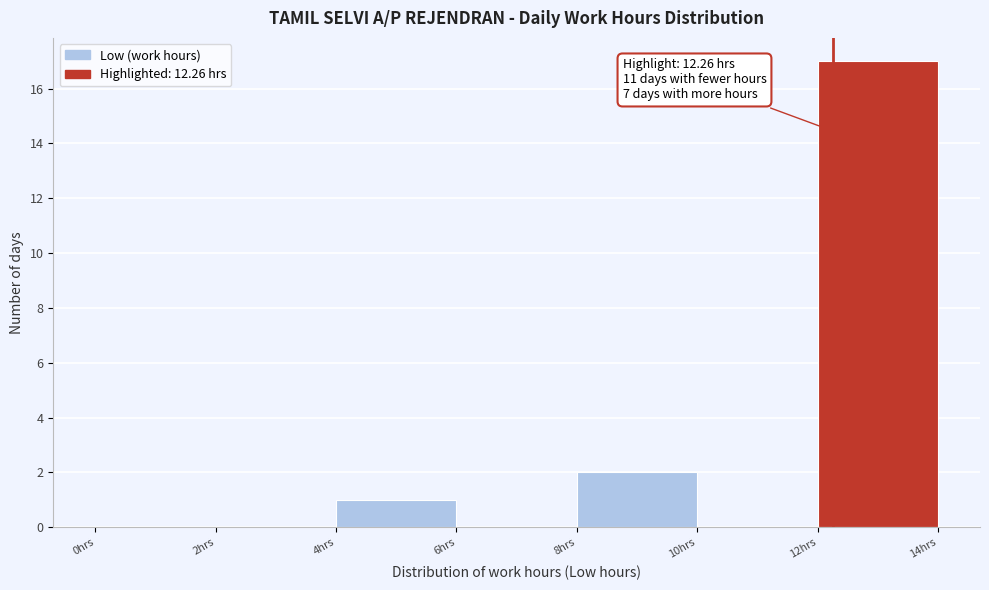

Over which range of the x-axis is the bar tallest?

12 to 14